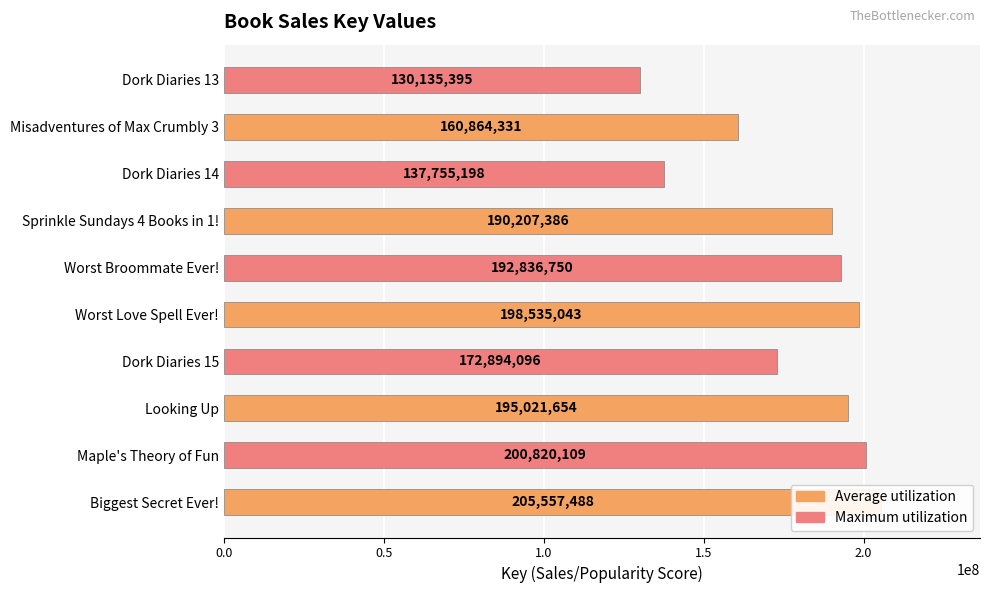

What position from the right is Looking Up?

8